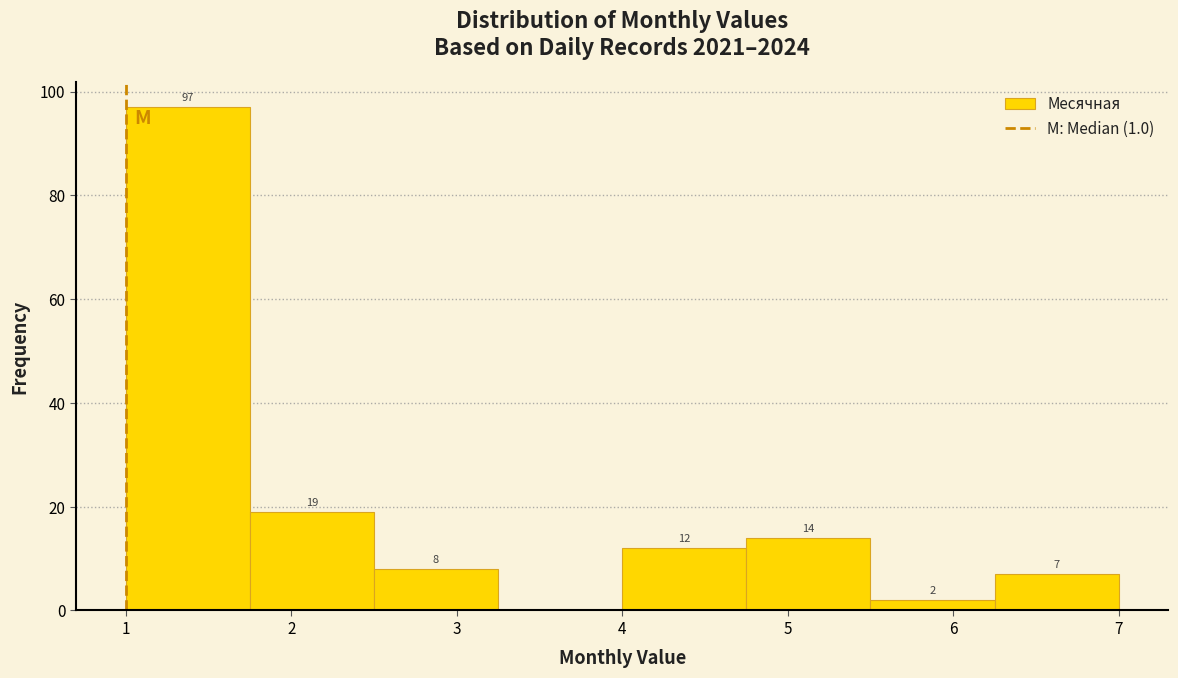

Which range on the x-axis has the tallest bar?

1.00 to 1.75